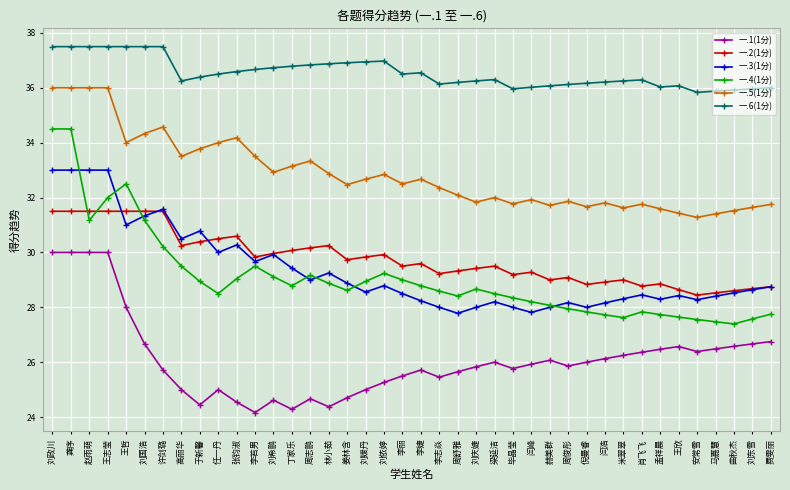

How many categories are shown in the chart?

40